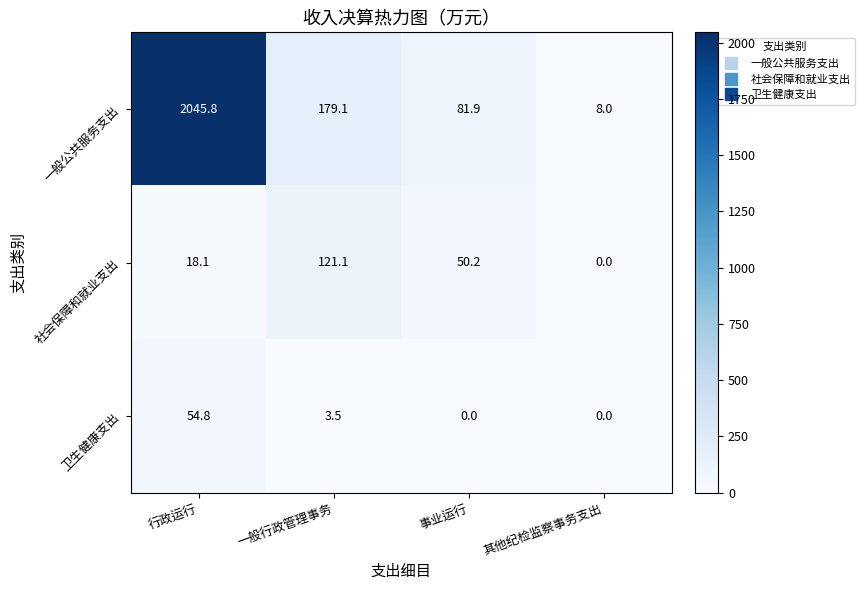

At 行政运行, list the series in order from largest to smallest.

一般公共服务支出, 卫生健康支出, 社会保障和就业支出